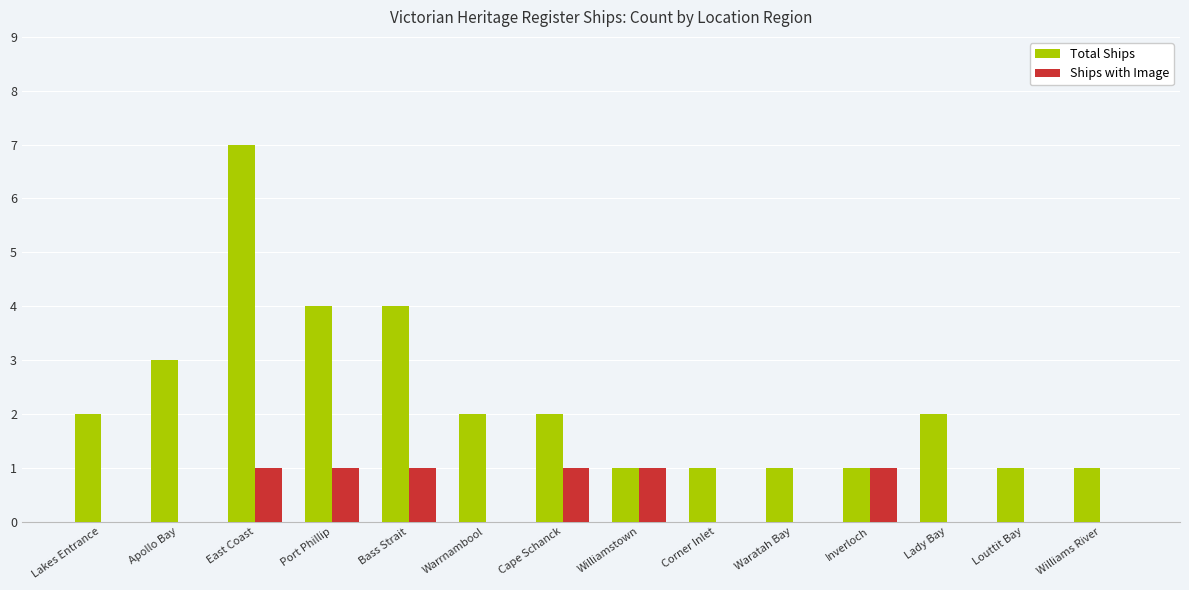

Count the Total Ships values in the range 1 to 3.

11